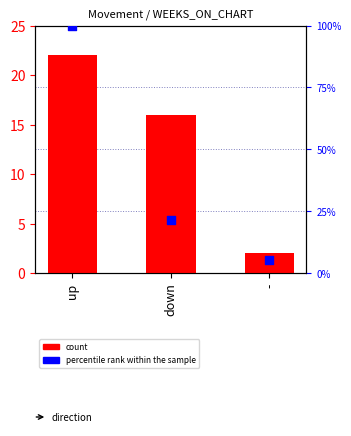

Which series has the largest Y range (max minus min)?

percentile rank within the sample